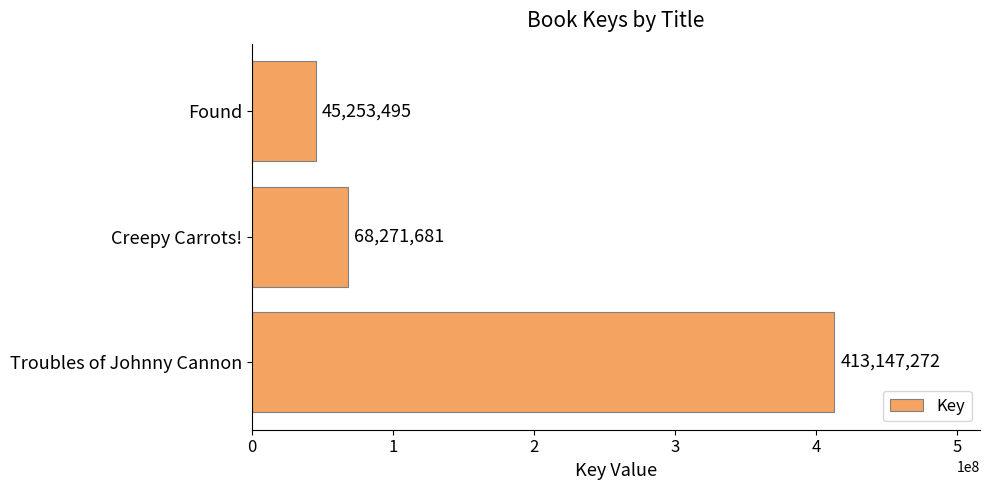

What is the difference between the maximum and minimum values?

367893777